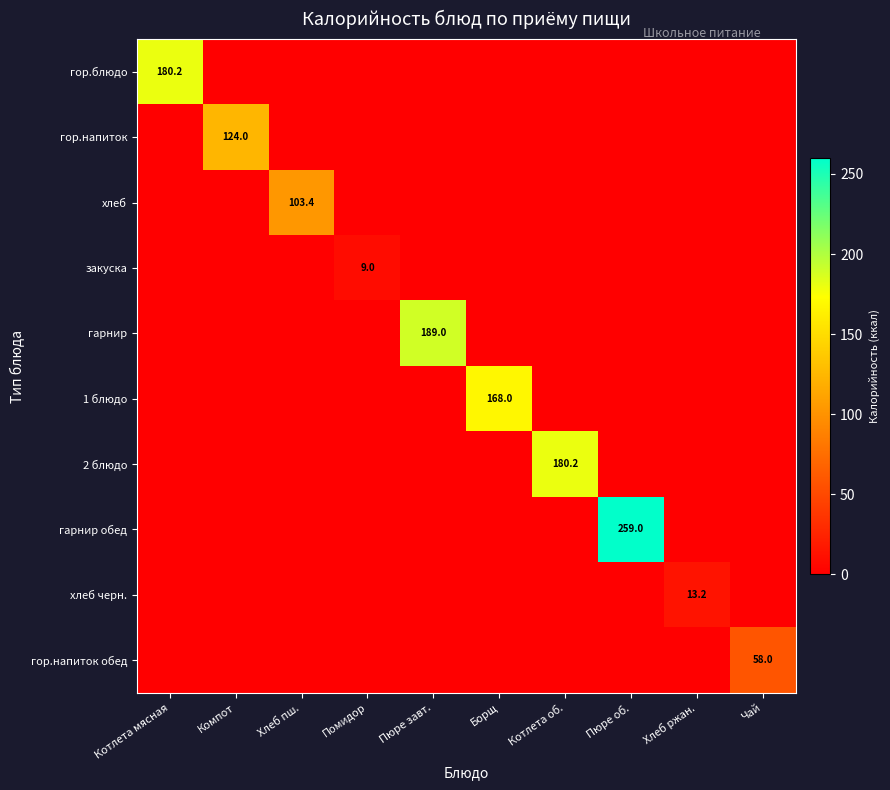

Is it true that гор.напиток обед equals 24.0 at Чай?

False